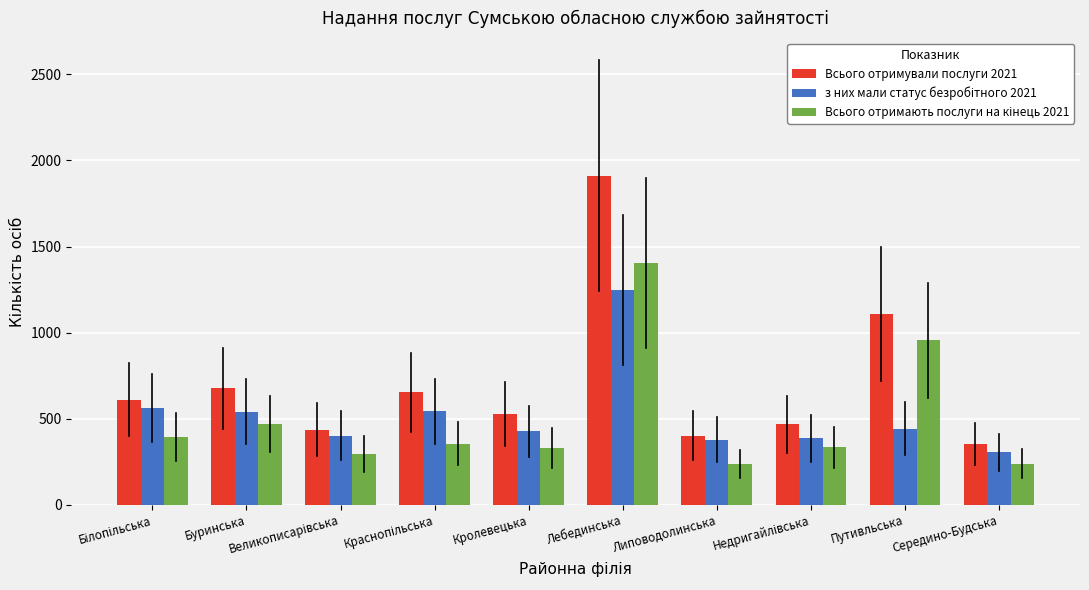

At which label does Всього отримували послуги 2021 reach its peak?

Лебединська